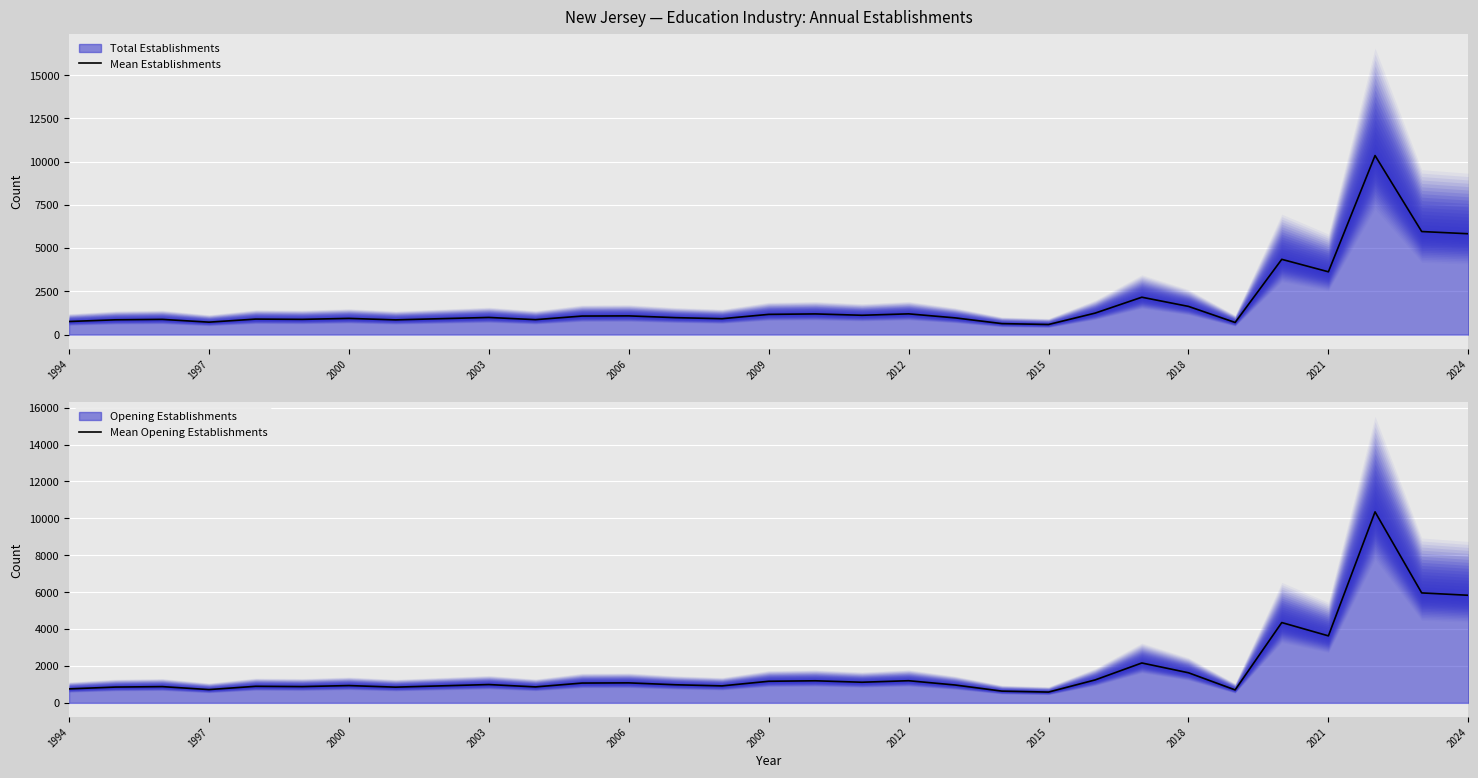

In Mean Establishments, how many points are lower than both neighbors (excluding endpoints)?

9